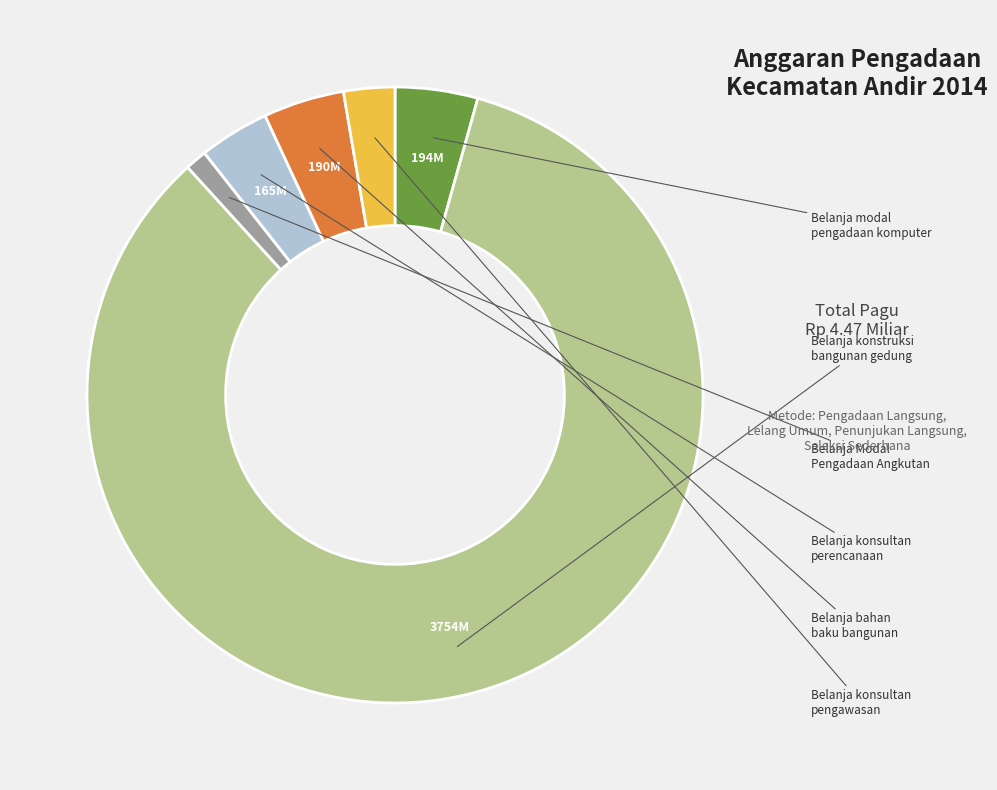

Is there a majority slice in this chart?

Yes